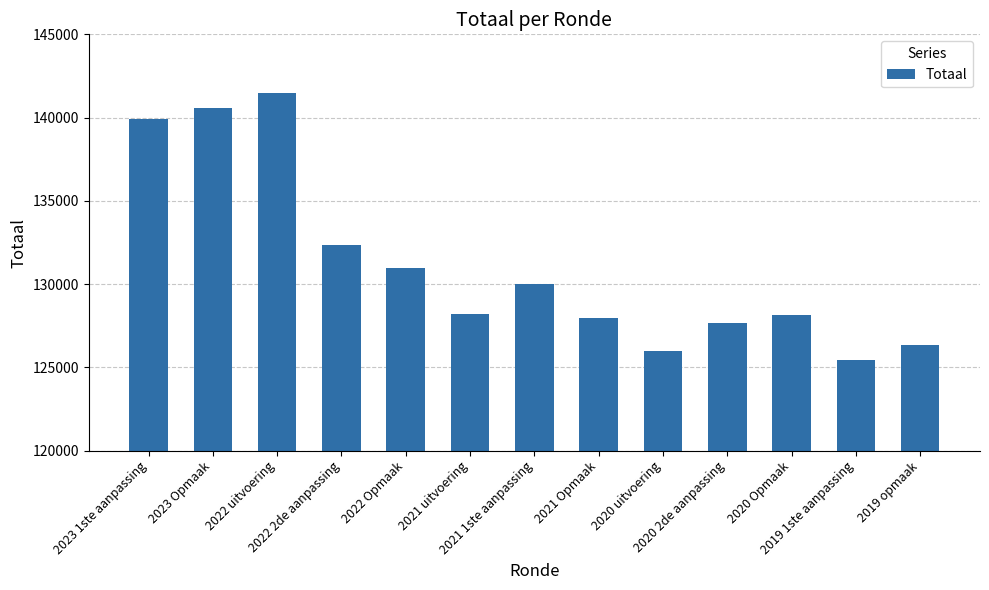

The chart shows a value of 66691 at 2021 Opmaak. True or false?

False